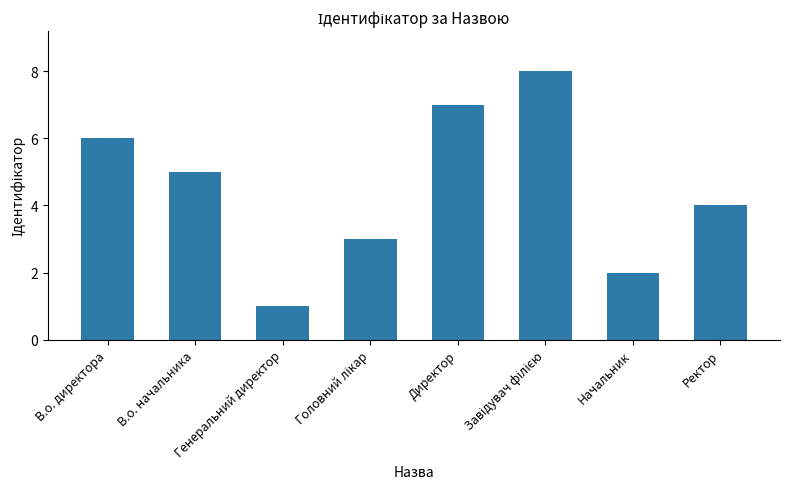

Reading right to left, list all the values displayed in this chart.

4	2	8	7	3	1	5	6